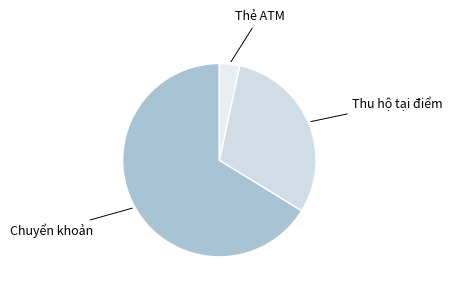

Which slice represents more than half of the pie?

Chuyển khoản